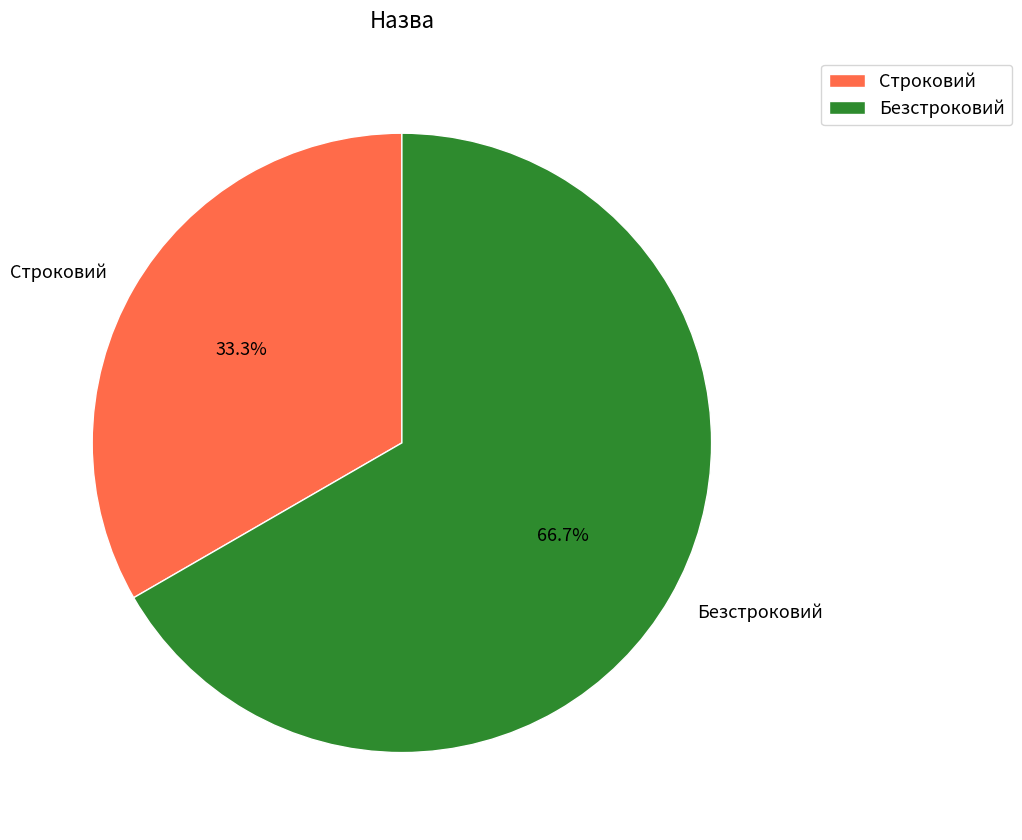

The Строковий slice represents 33% of the pie. True or false?

True